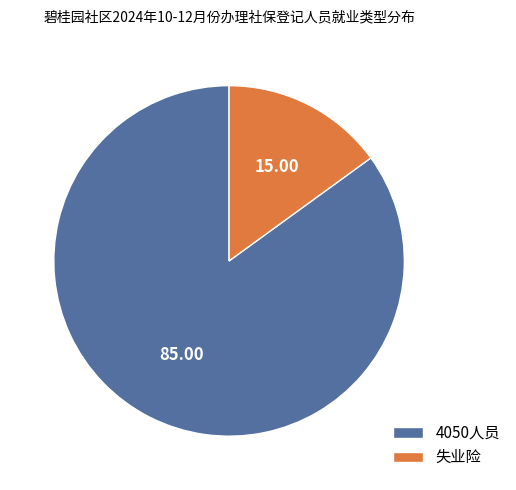

Which category has the smallest portion of the pie?

失业险